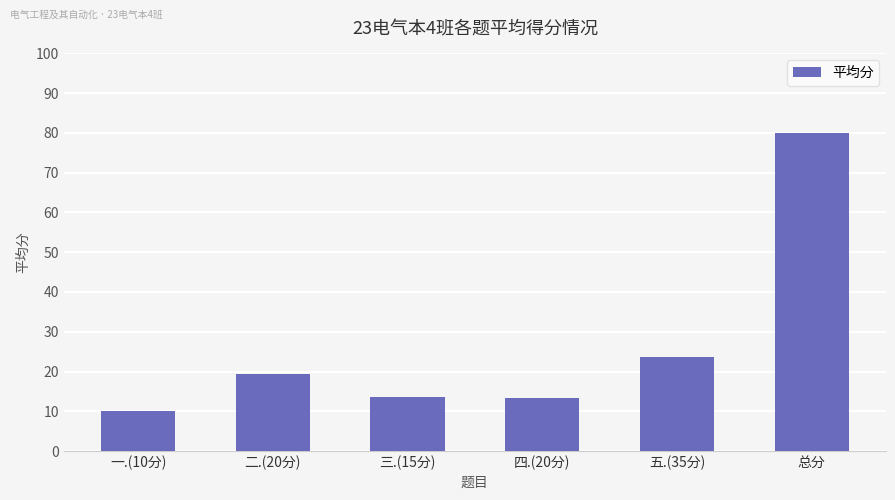

Approximately how many times larger is the value at 四.(20分) compared to 三.(15分)?

1.0